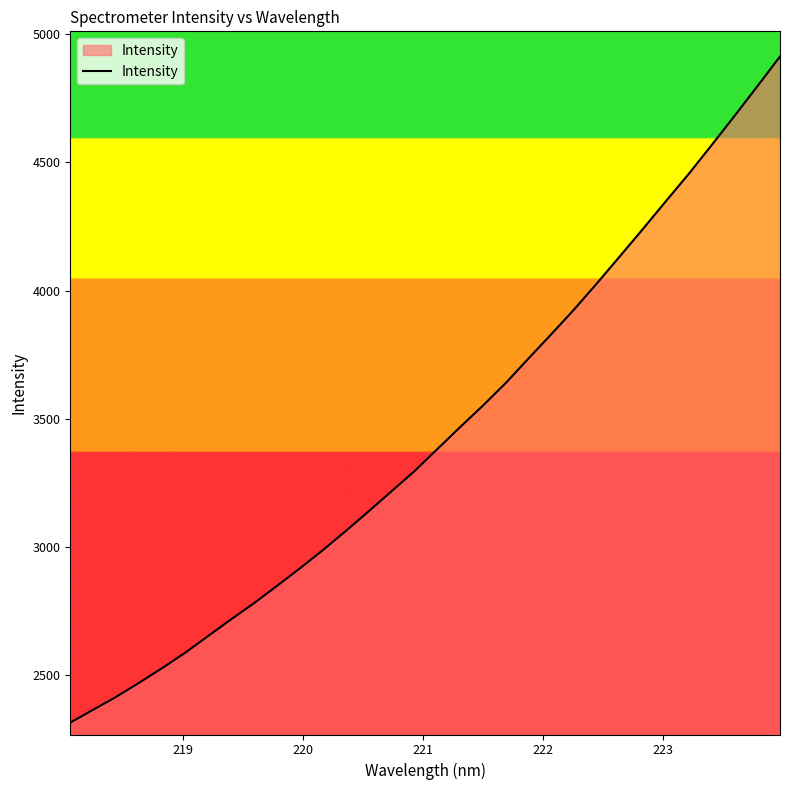

What is the difference between the maximum and minimum values?

2598.9